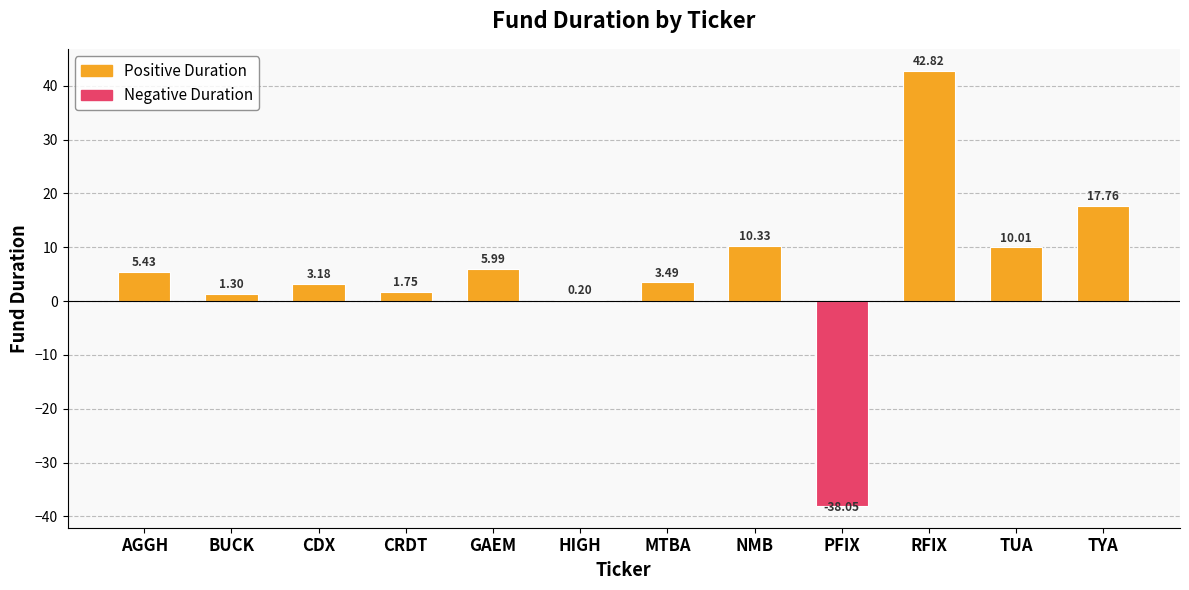

What is the maximum value shown in the chart?

42.8